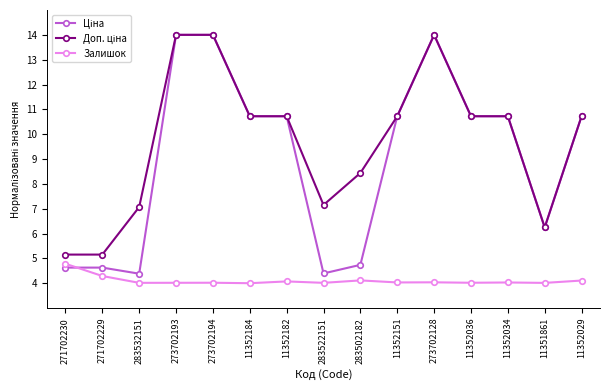

Is it true that Залишок equals 4.0 at 11351861?

True